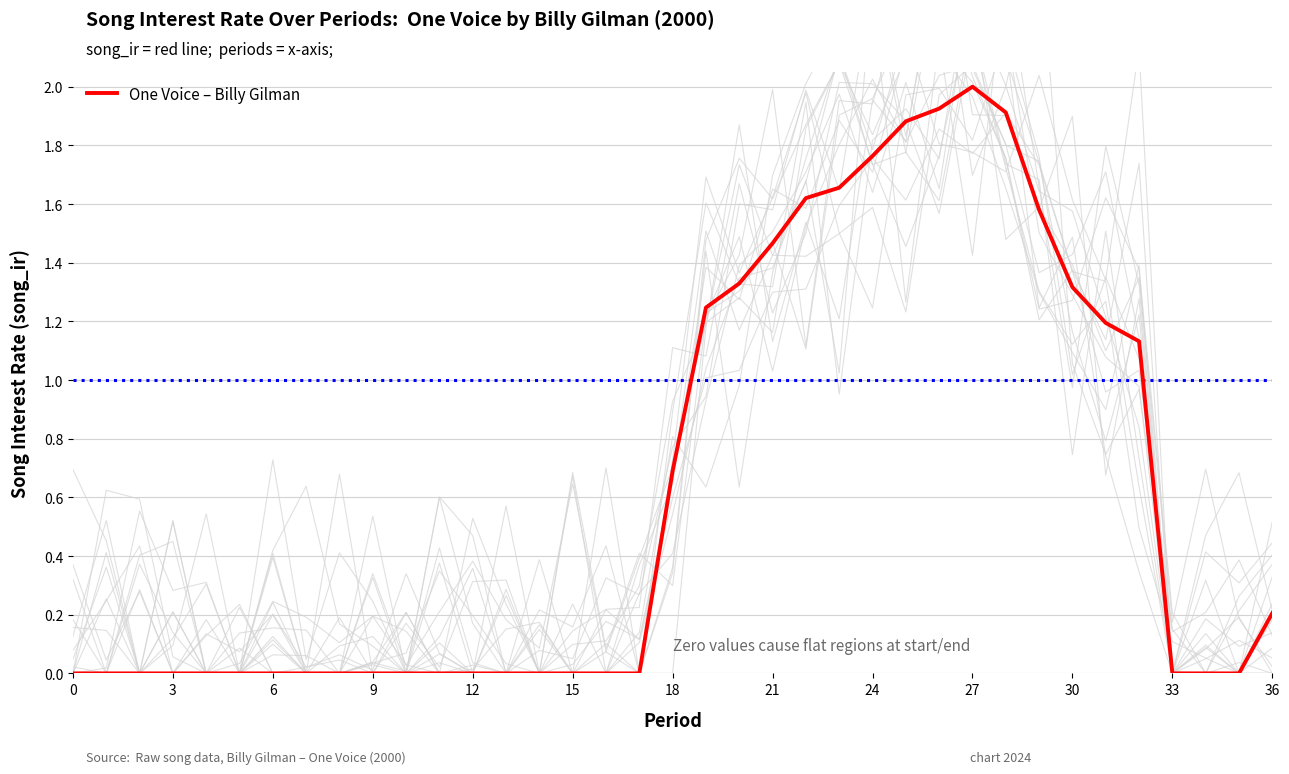

Reading left to right, transcribe all the data shown in this chart.

0.0	0.0	0.0	0.0	0.0	0.0	0.0	0.0	0.0	0.0	0.0	0.0	0.0	0.0	0.0	0.0	0.0	0.0	0.7	1.2	1.3	1.5	1.6	1.7	1.8	1.9	1.9	2.0	1.9	1.6	1.3	1.2	1.1	0.0	0.0	0.0	0.2